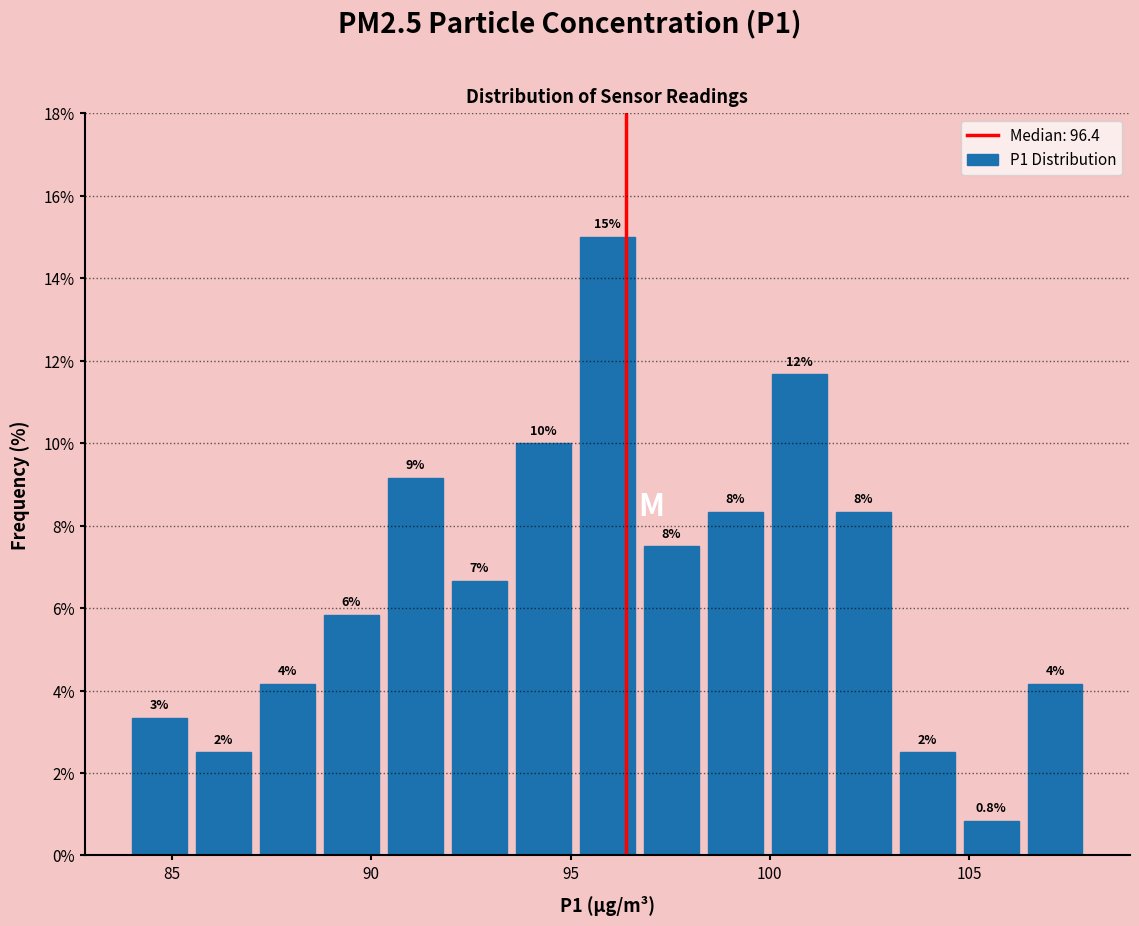

Around what value on the x-axis is the tallest bar? Give the approximate position of its centre, as read against the axis.

96.0